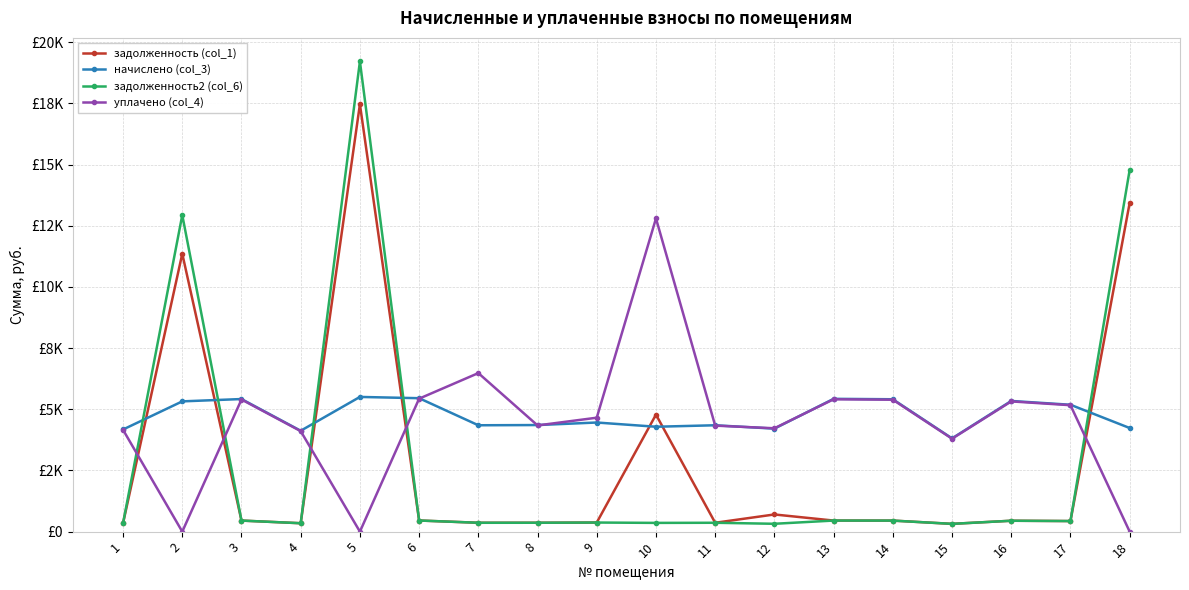

What value does the задолженность (col_1) series have at 2?

11354.7